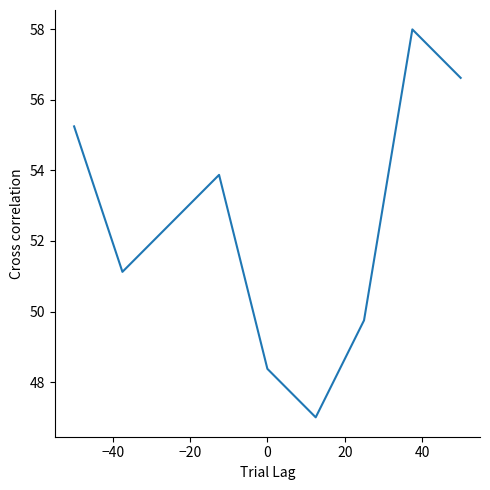

What is the difference between the maximum and minimum values?

11.0